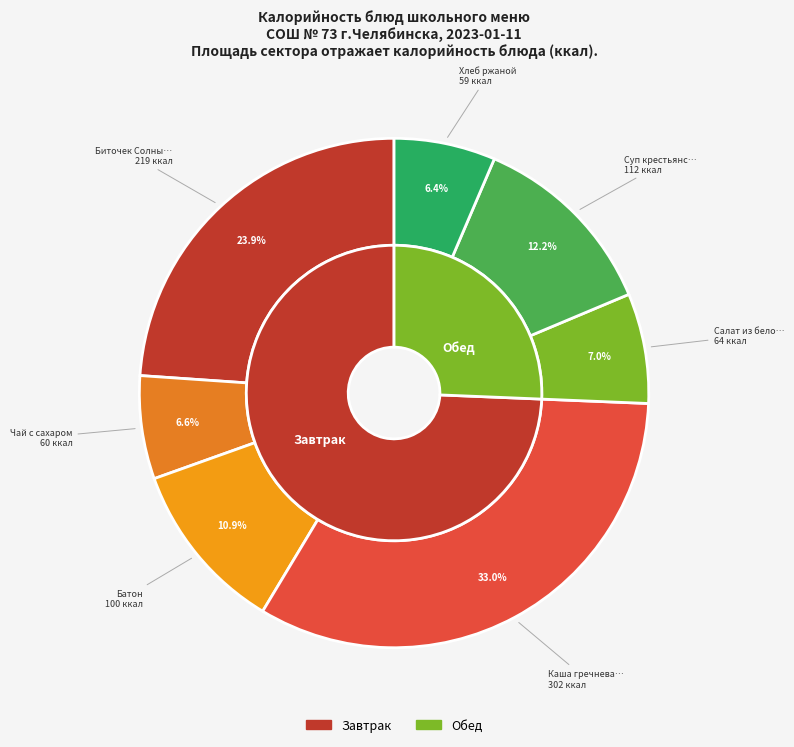

To the nearest percent, what is the difference between the Биточек Солнышко and Батон slice percentages?

13%